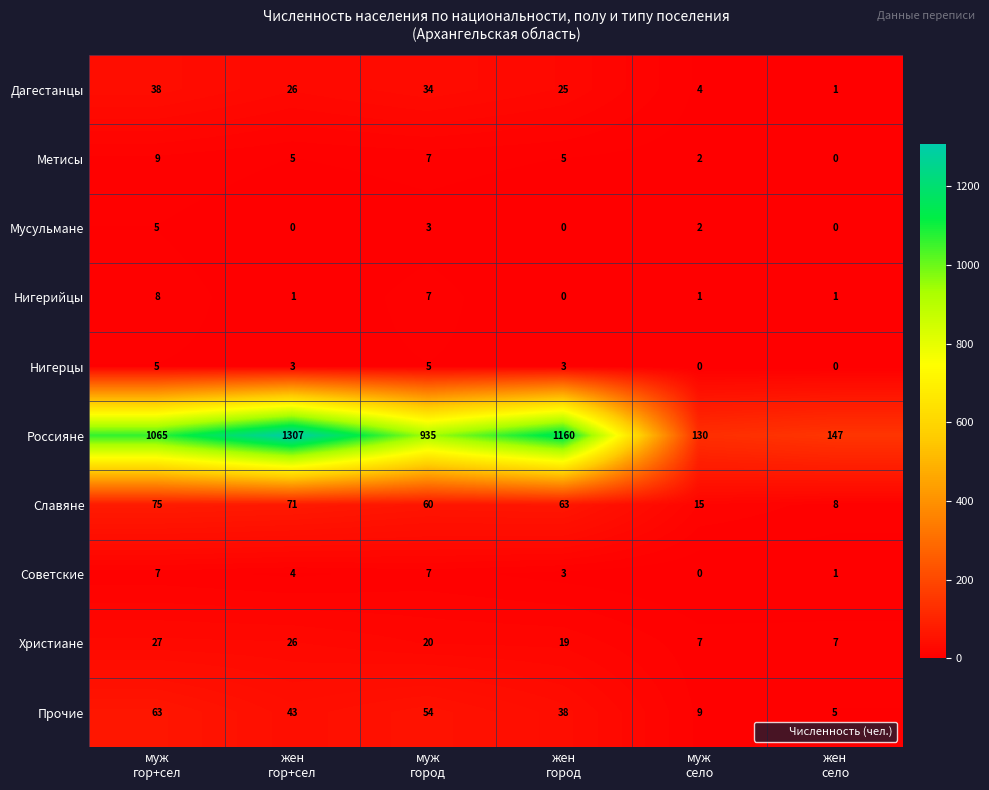

What is the difference between the second highest and minimum values in the Нигерцы series?

5